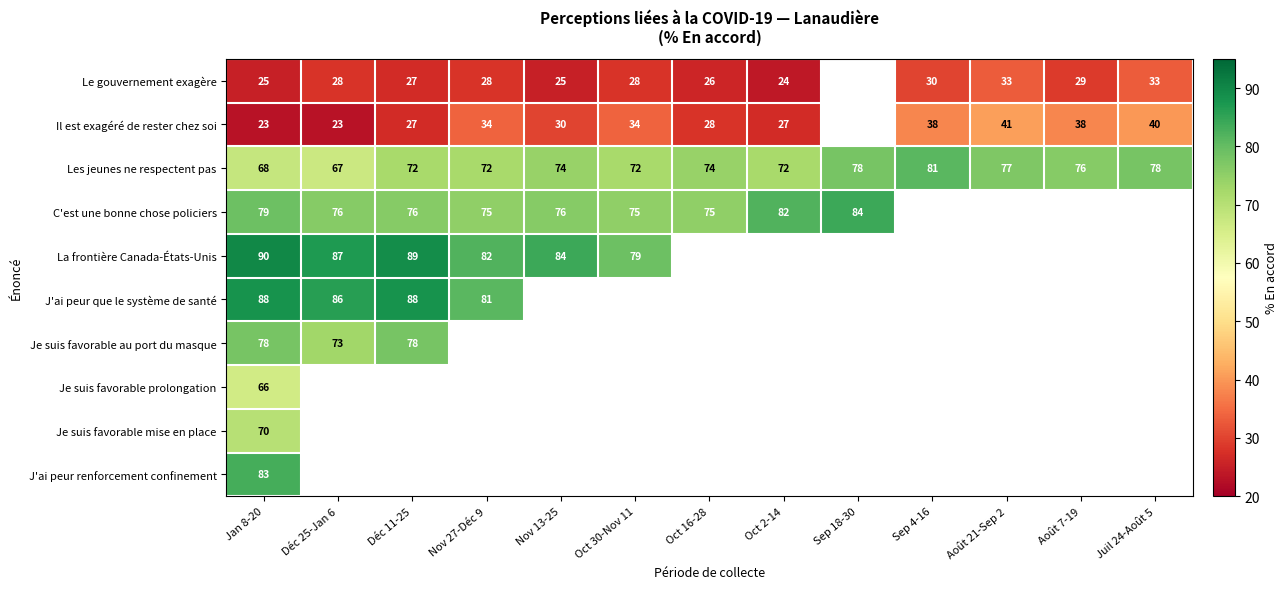

Which category has the lowest value in the Les jeunes ne respectent pas series?

Déc 25-Jan 6